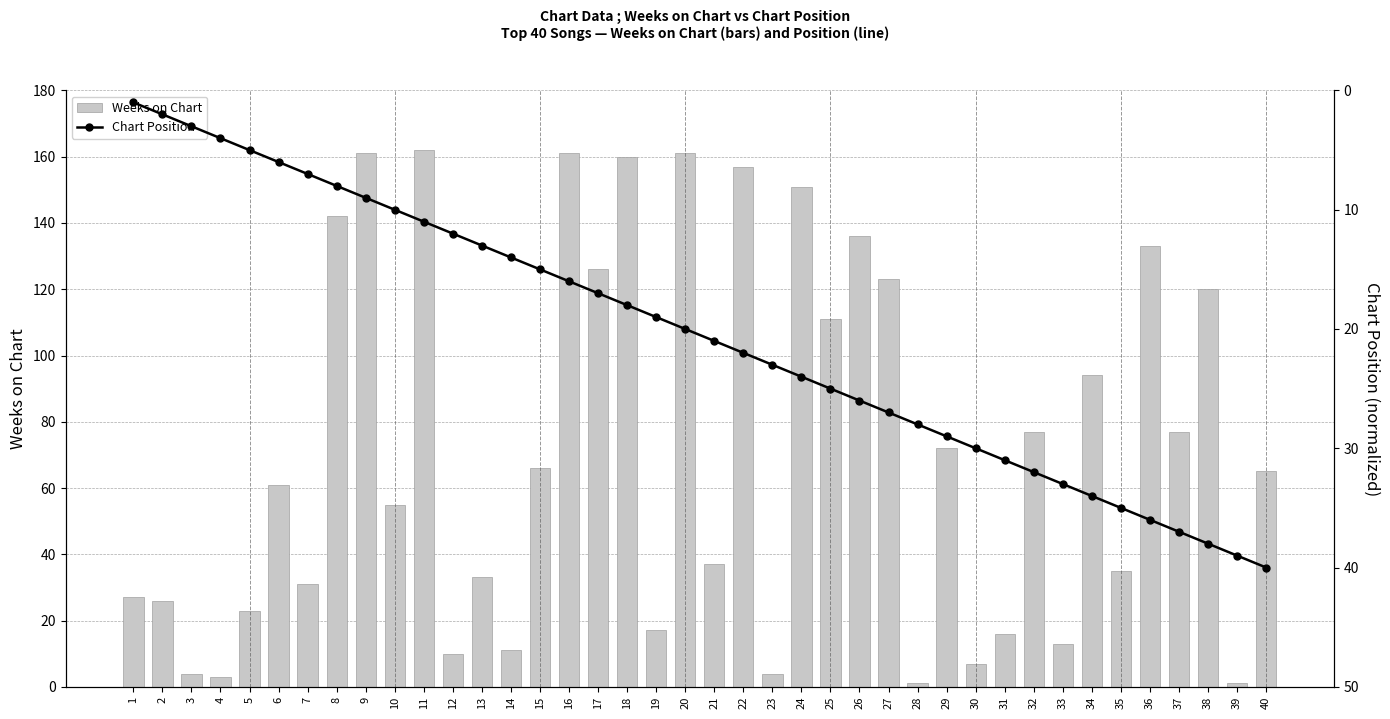

Rank the categories by Weeks on Chart value from lowest to highest.

28, 39, 4, 3, 23, 30, 12, 14, 33, 31, 19, 5, 2, 1, 7, 13, 35, 21, 10, 6, 40, 15, 29, 32, 37, 34, 25, 38, 27, 17, 36, 26, 8, 24, 22, 18, 9, 16, 20, 11